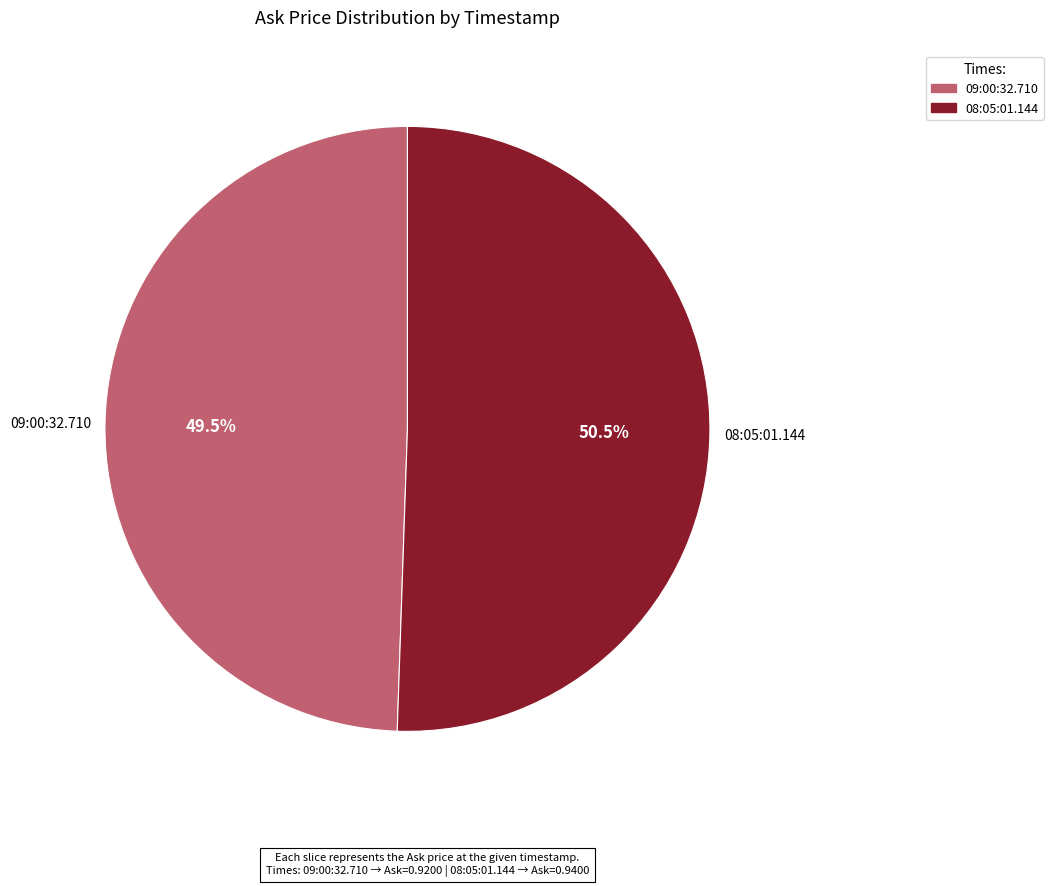

To the nearest percent, what is the difference between the largest and smallest slice percentages?

1%